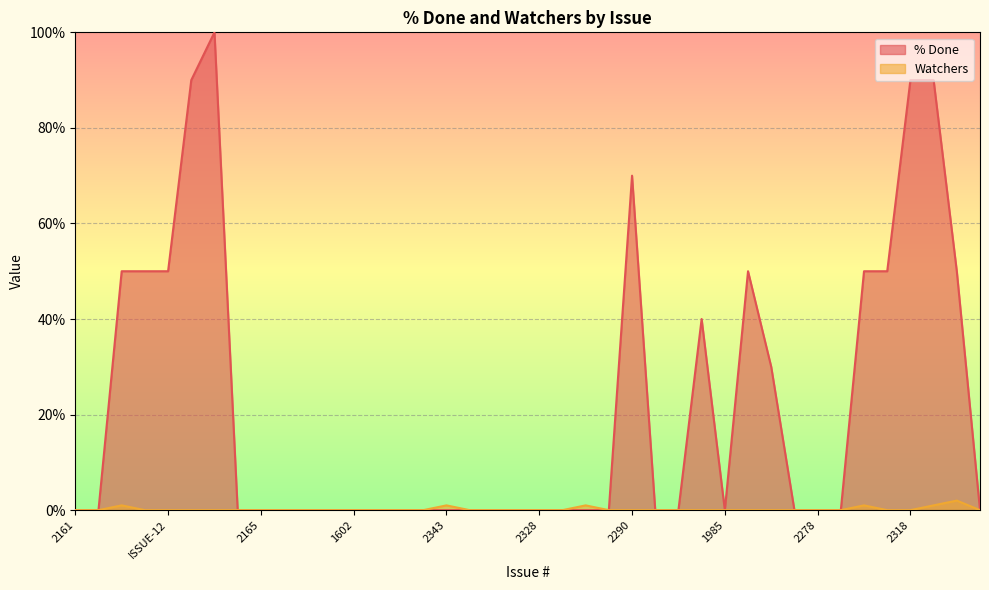

How many categories are shown in the chart?

40